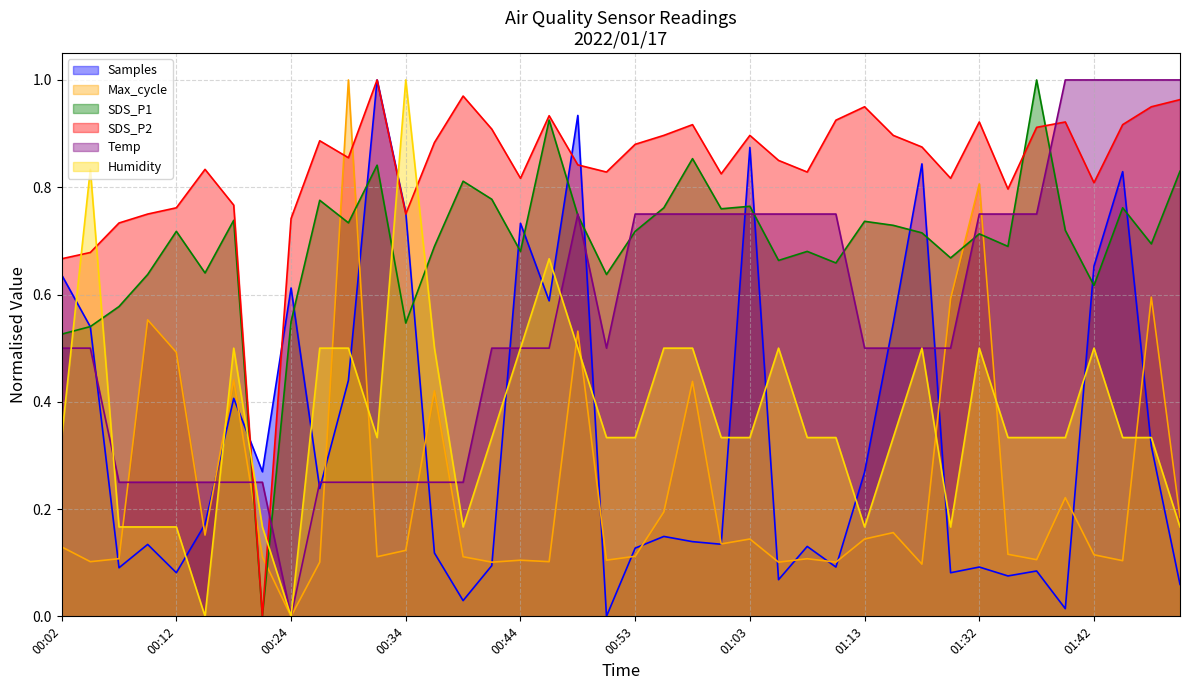

Where is the first local minimum for Max_cycle?

00:04